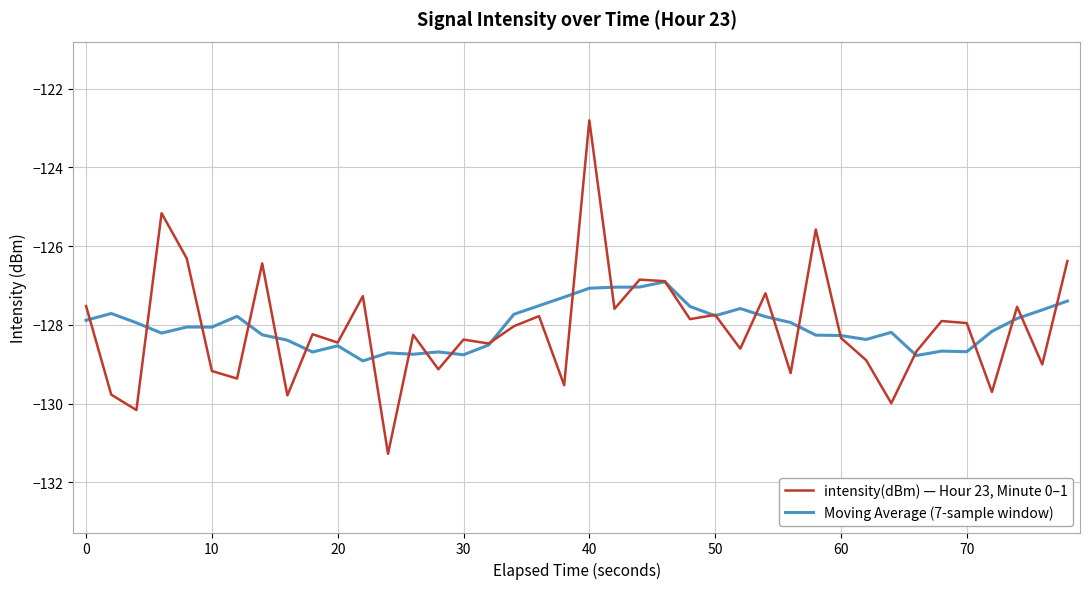

How many series are shown in this chart?

2